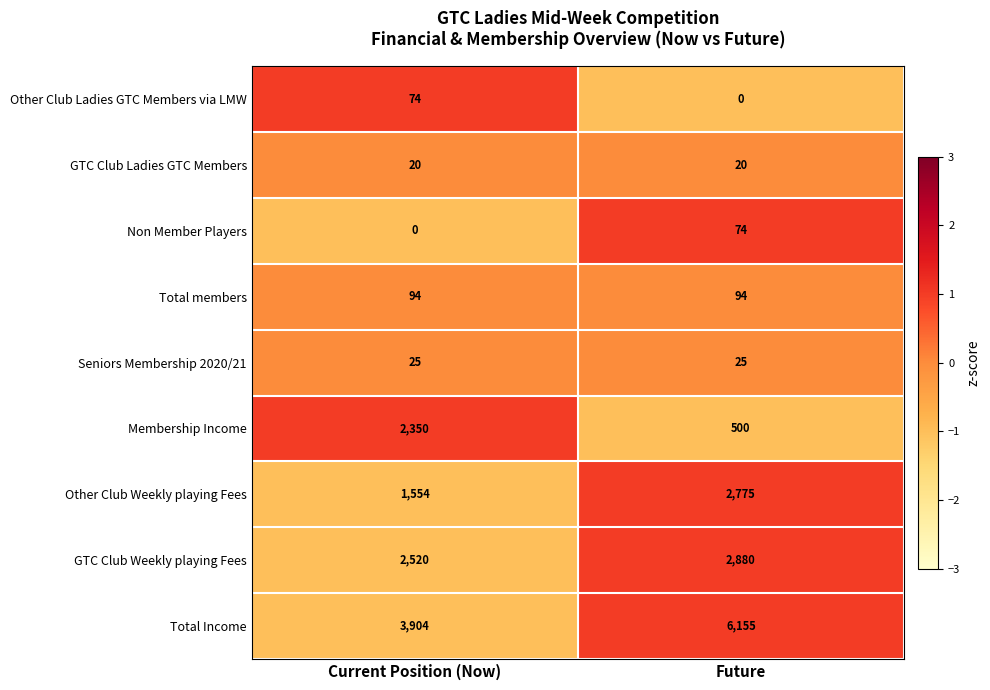

Count the number of data series in this chart.

9